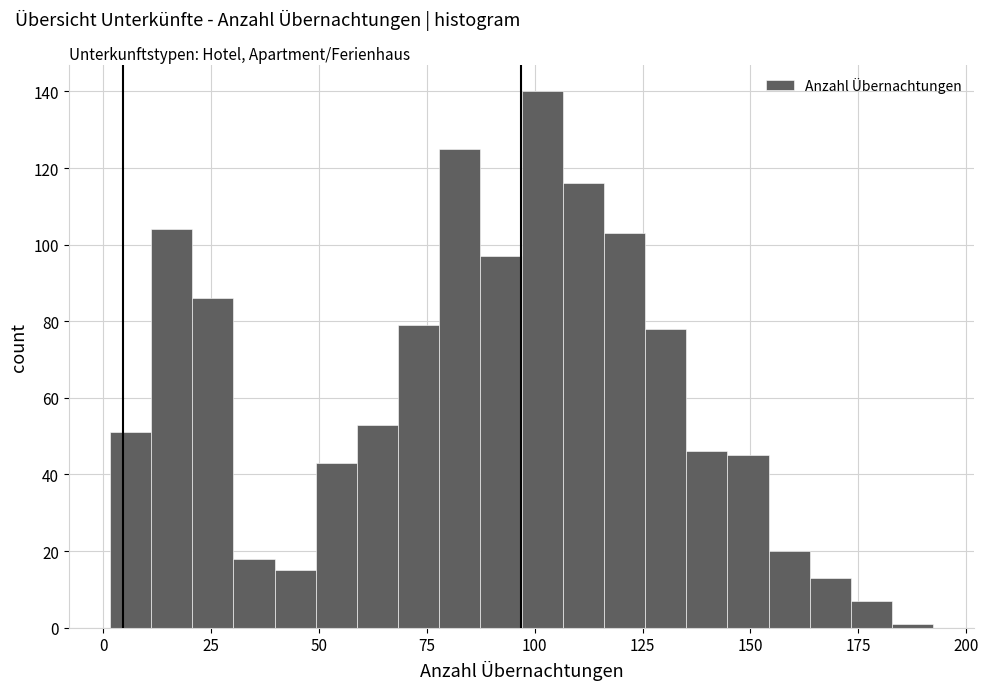

Around what value on the x-axis is the tallest bar? Give the approximate position of its centre, as read against the axis.

100